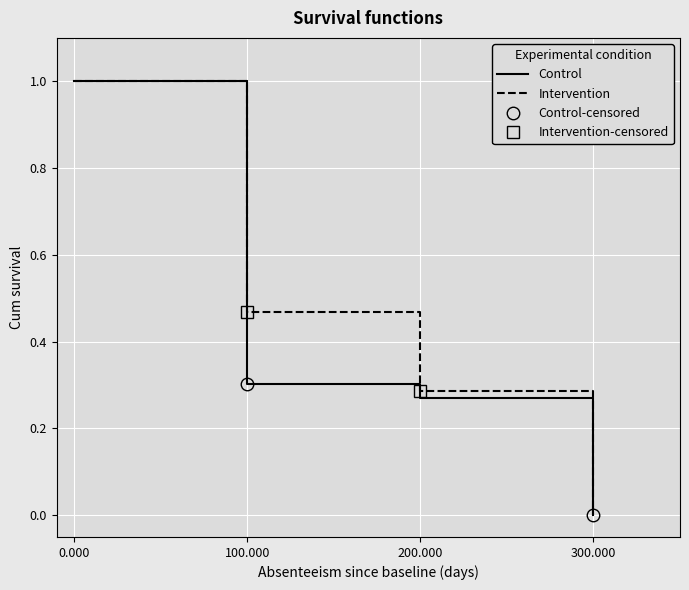

How many lines are shown in the chart?

2